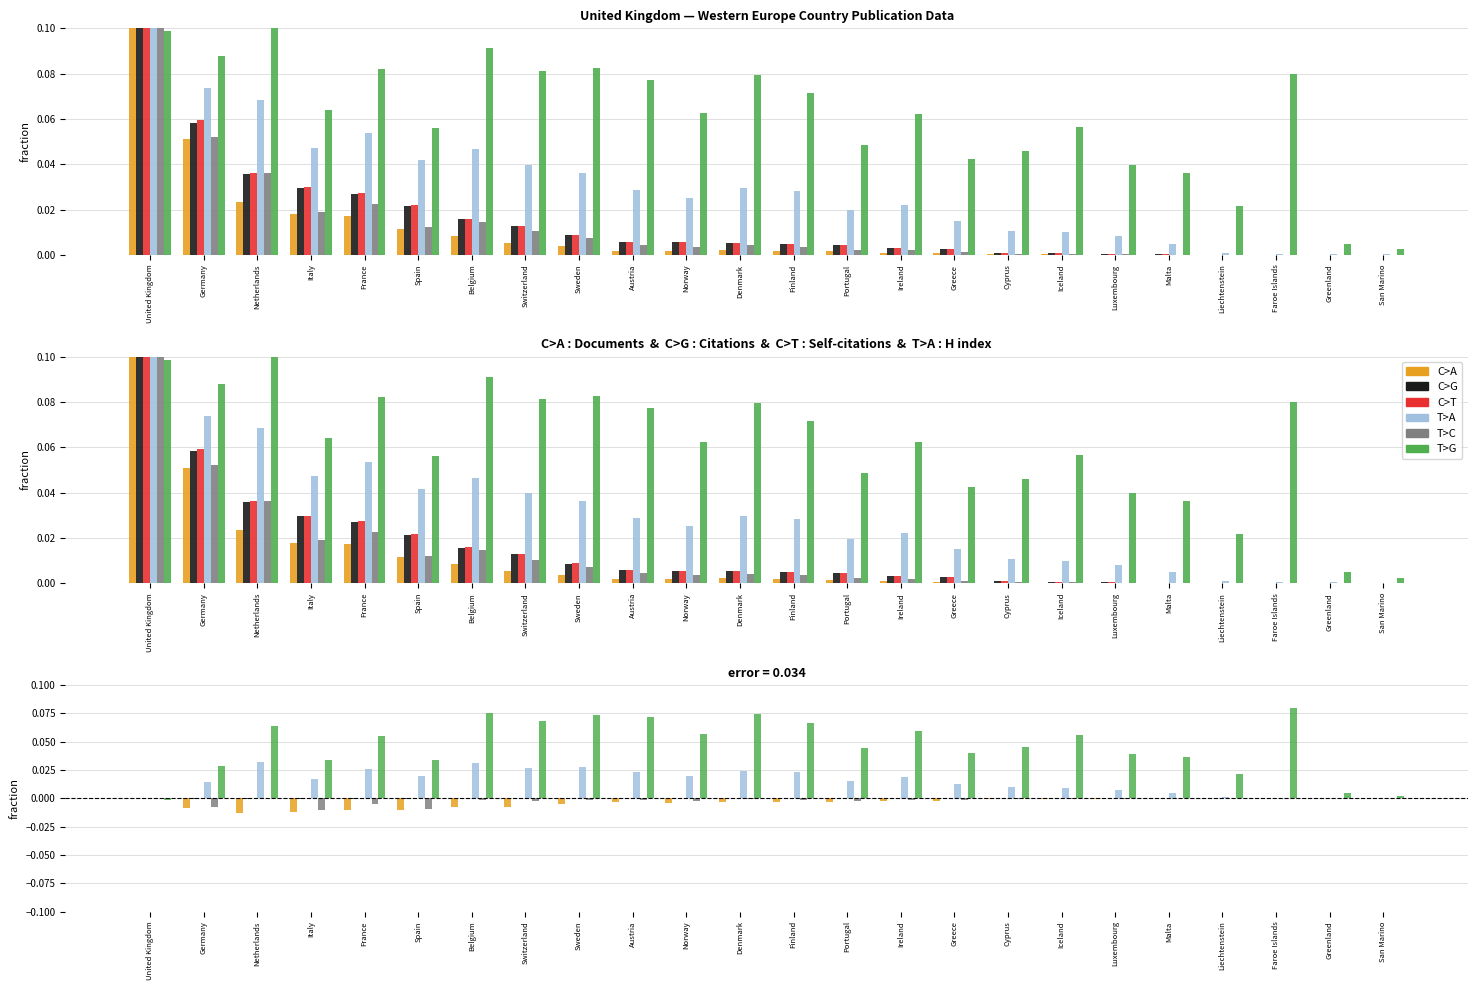

At Malta, list the series in order from largest to smallest.

T>G, T>A, C>T, C>G, T>C, C>A